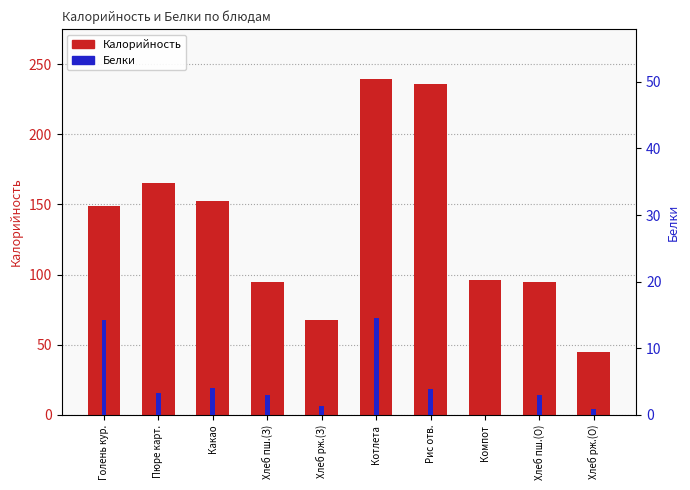

Is it true that Белки equals 3.0 at Хлеб пш.(О)?

True